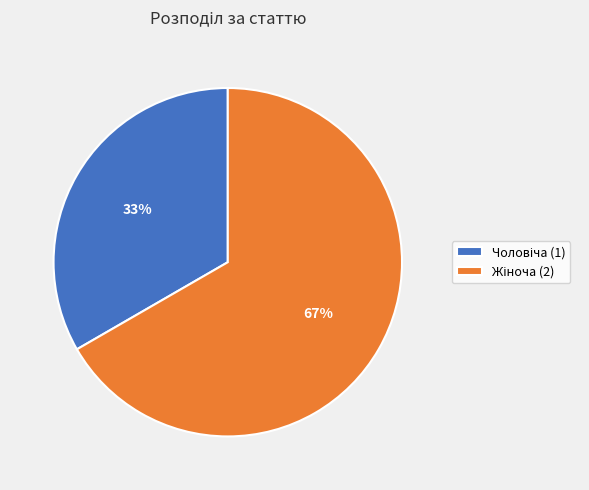

Is there any slice that represents more than half of the pie?

Yes